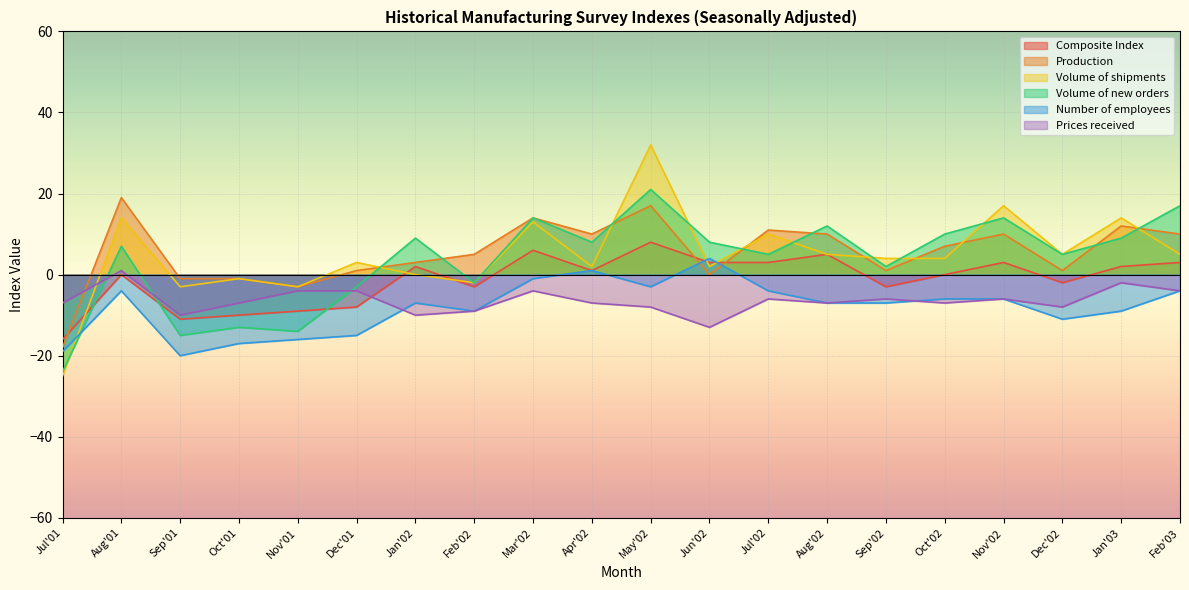

At which category is the sum across all series the highest?

May'02